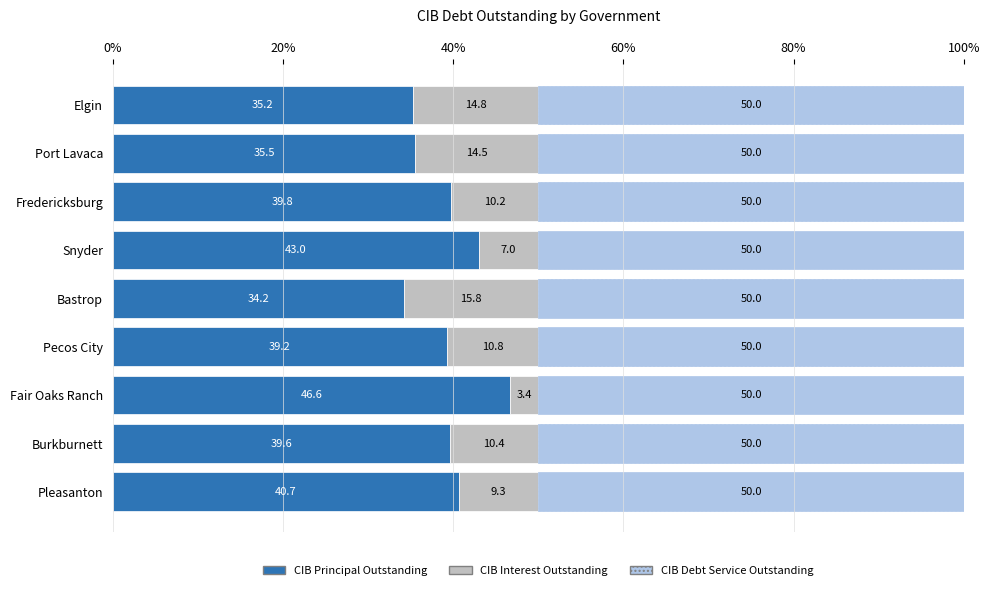

What is the total value across all series at Pleasanton?

100.0